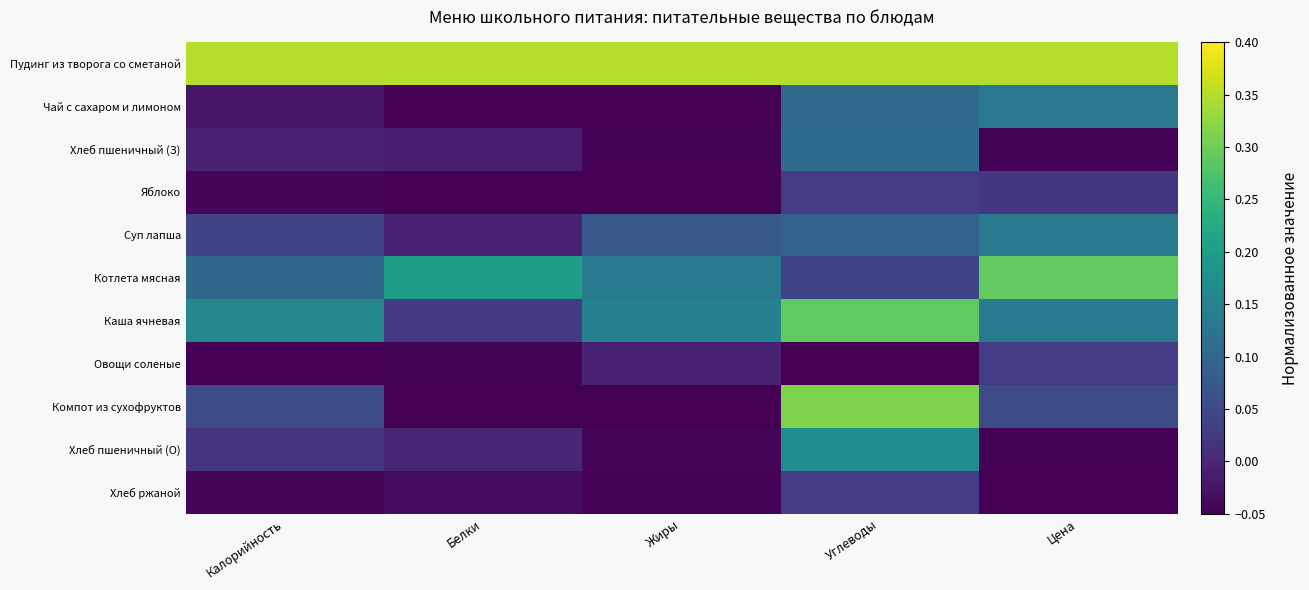

What is the minimum value shown in the chart?

-0.1